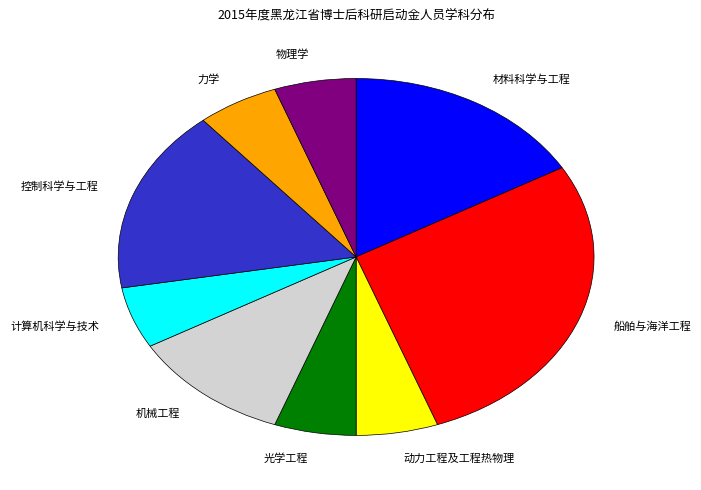

What is the largest slice in the pie chart?

船舶与海洋工程